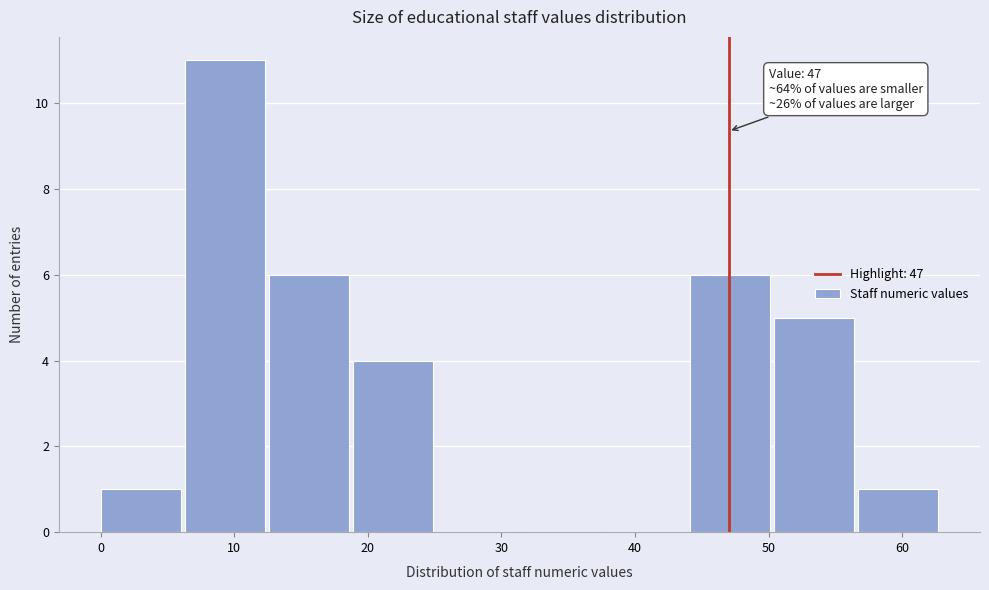

Which range on the x-axis has the tallest bar?

6.3 to 12.6